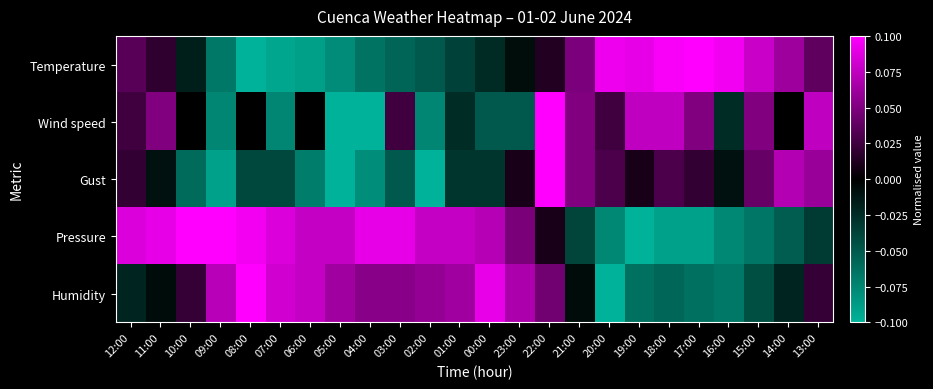

Which series has the largest total across all categories?

Pressure